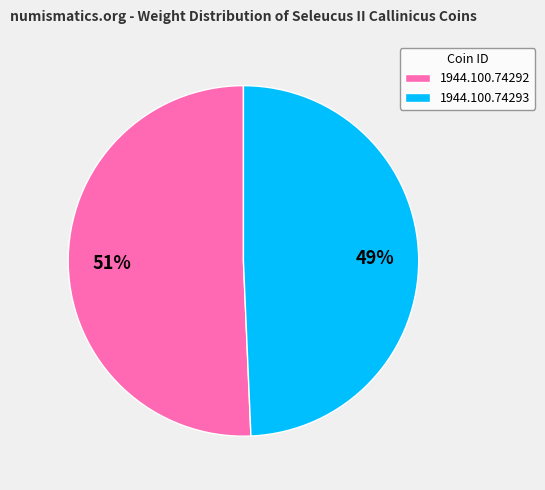

Do 1944.100.74293 and 1944.100.74292 together represent more than half of the pie?

Yes